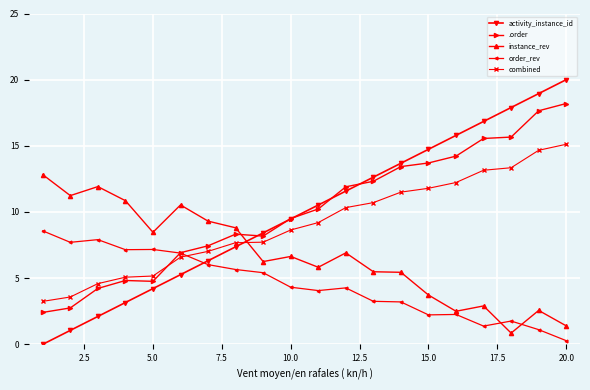

How many distinct data groups are displayed?

5